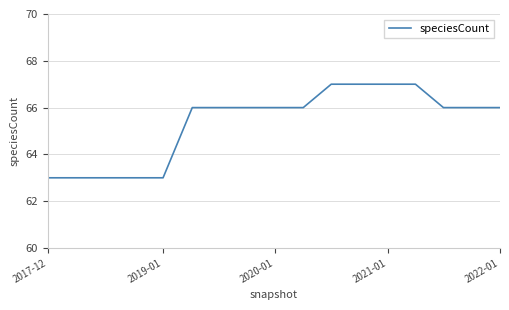

What is the greatest value displayed?

67